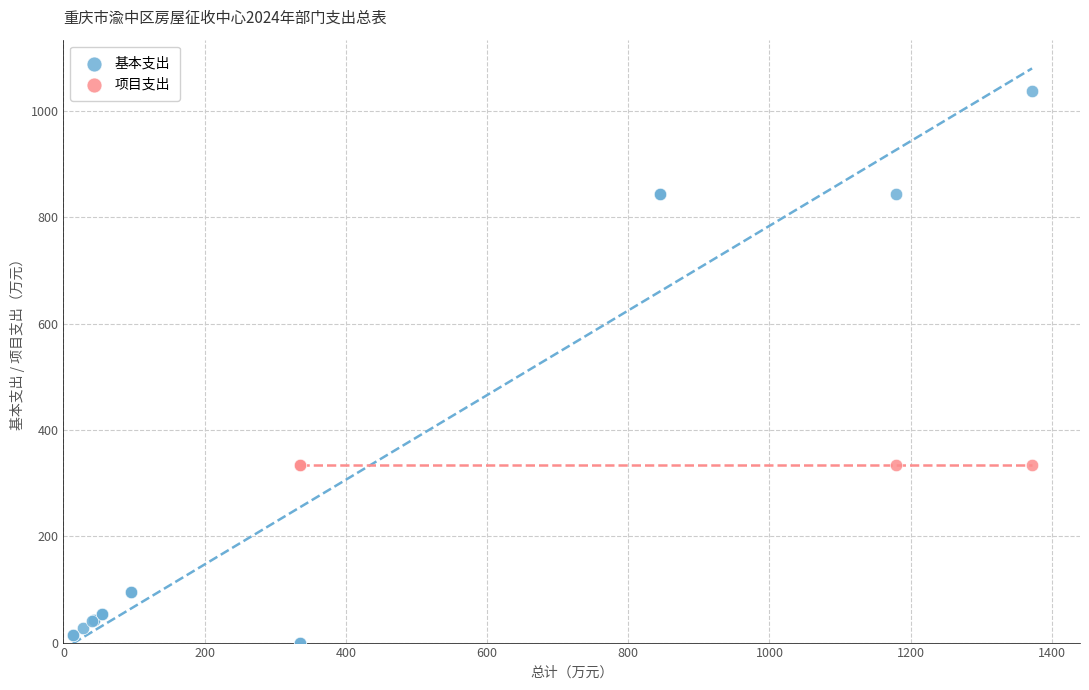

Which series reaches the minimum Y coordinate?

基本支出